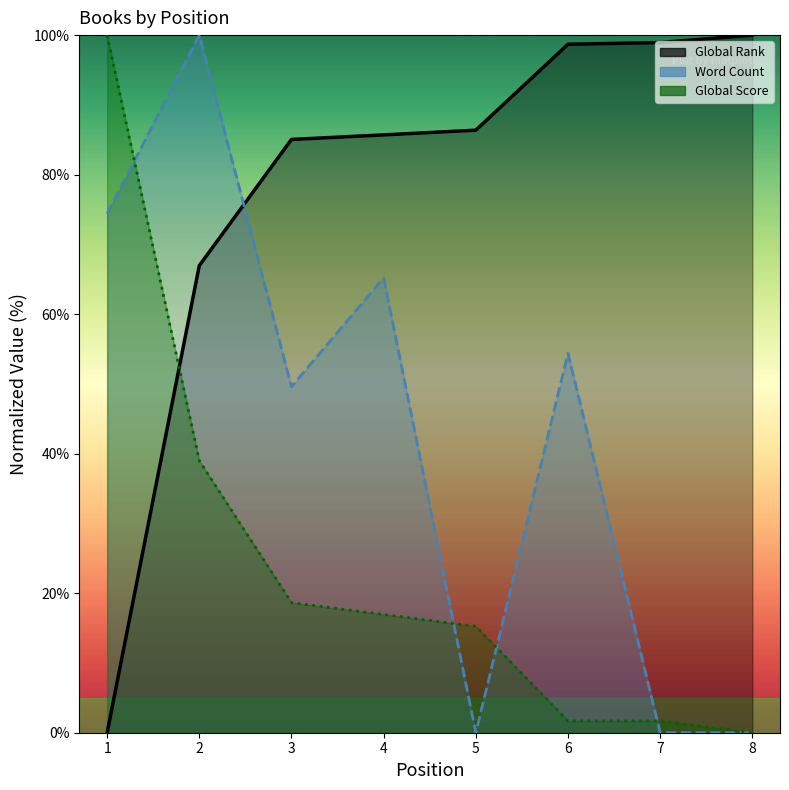

Where do Word Count and Global Rank first cross each other?

2 and 3